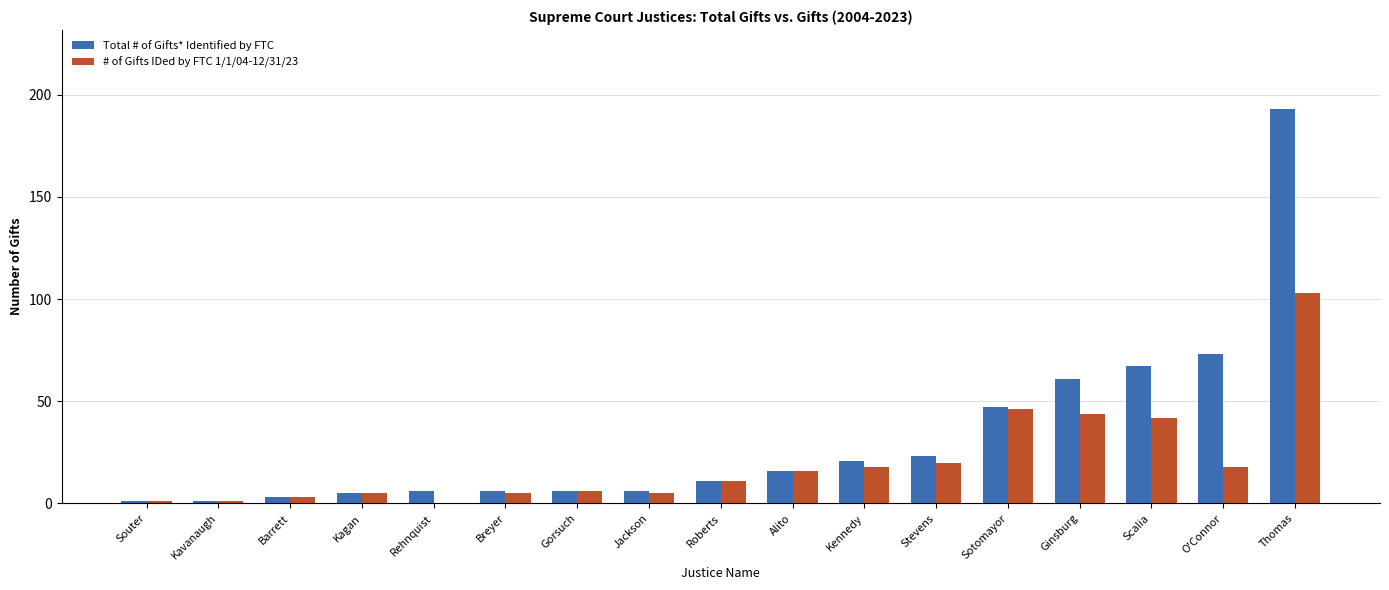

What is the maximum value shown in the chart?

193